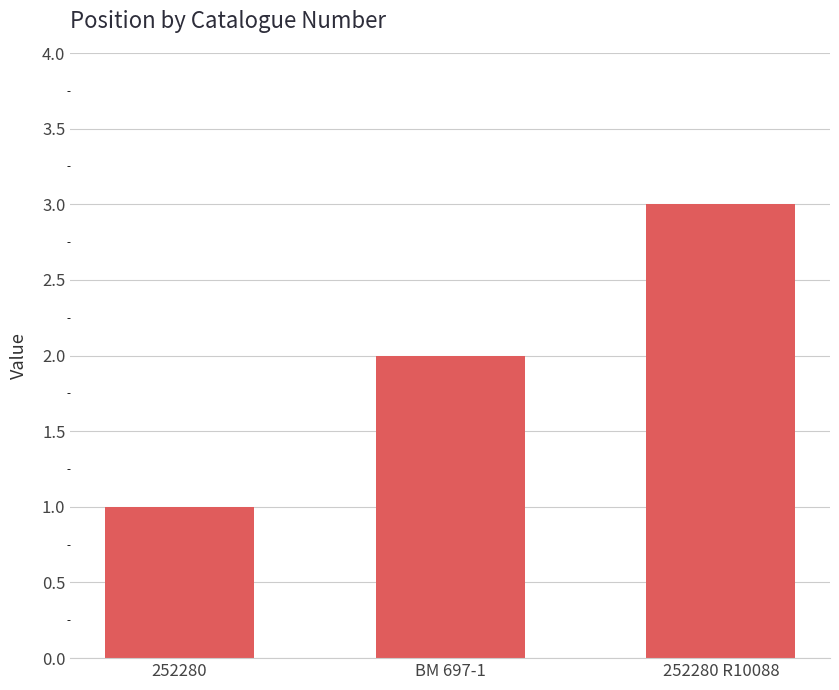

Is it true that the value at BM 697-1 is 1?

False